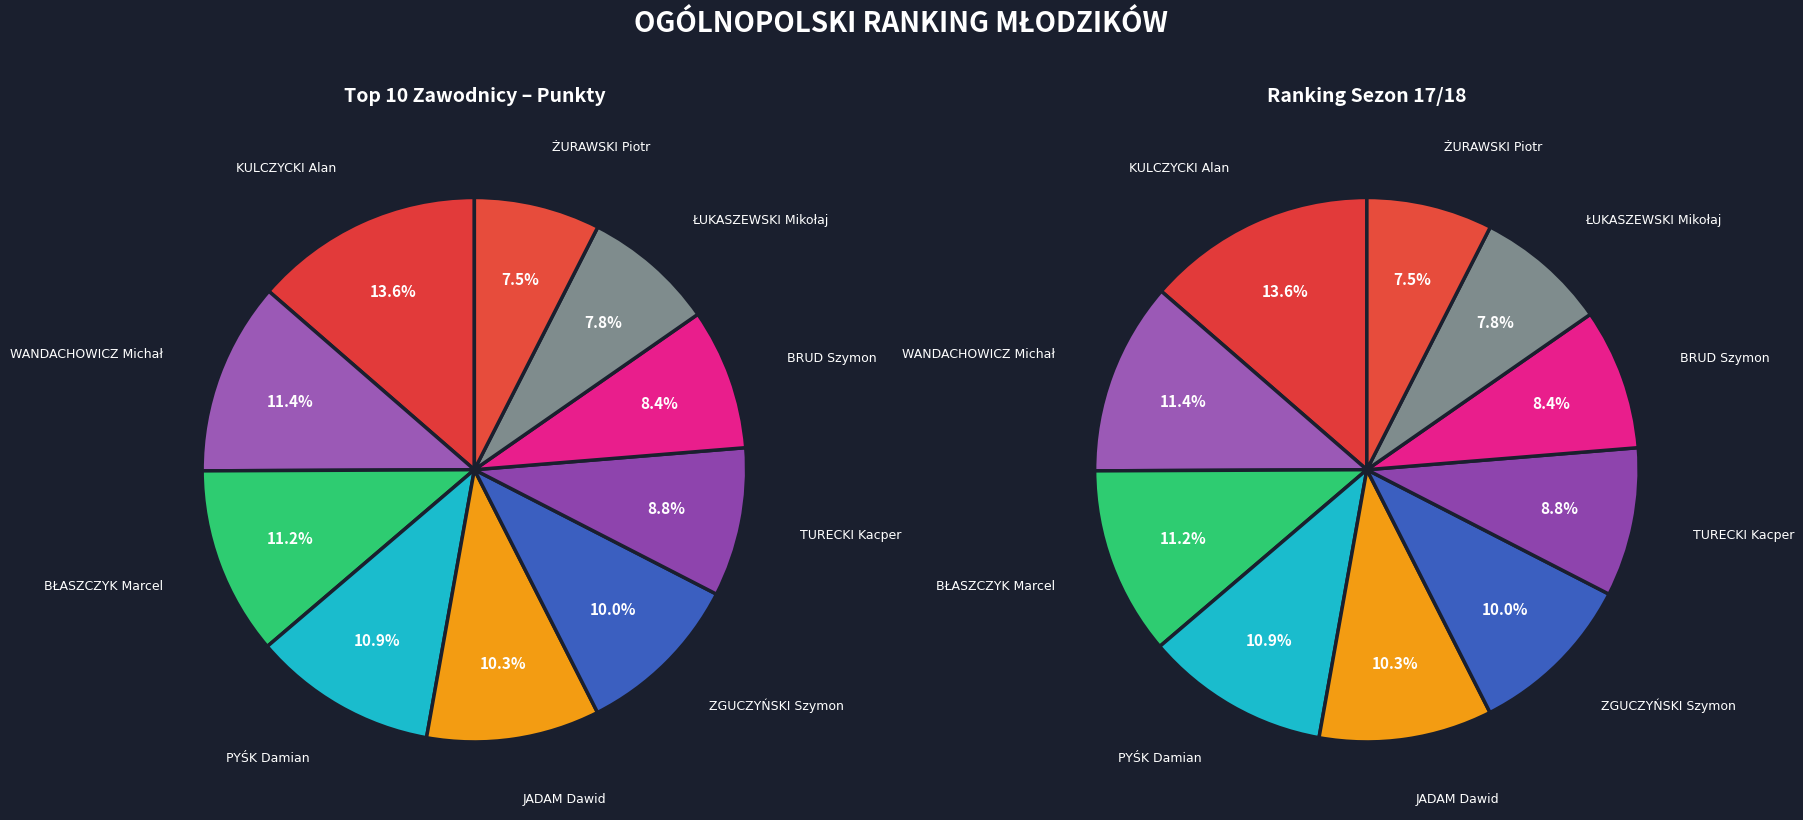

True or false: BRUD Szymon accounts for 8% of the total.

True